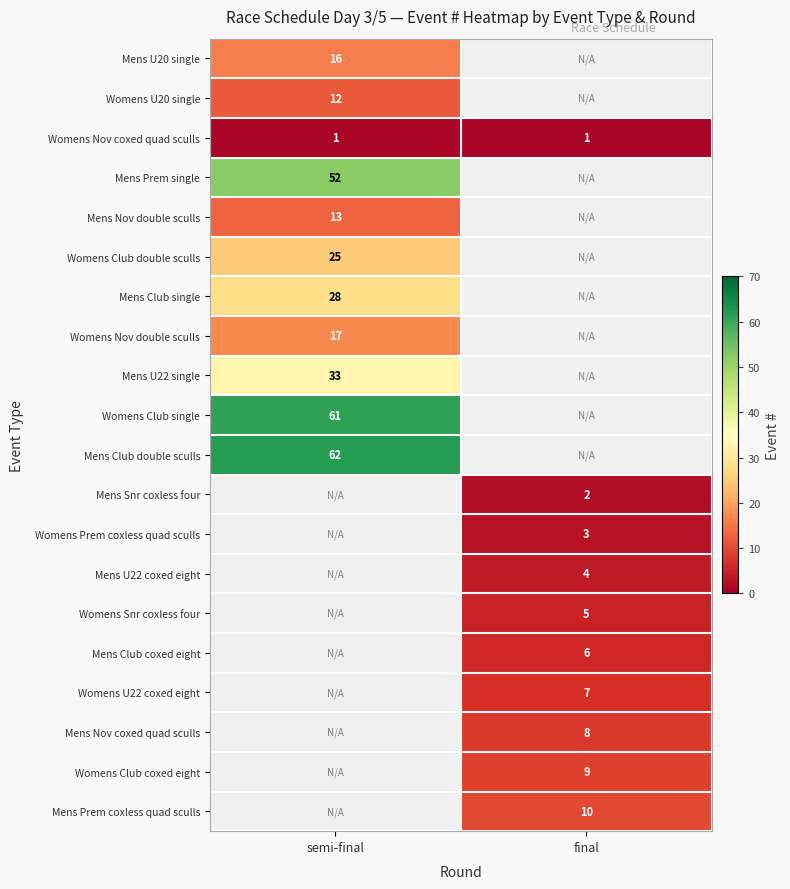

The value of Mens Nov double sculls at semi-final is 19. True or false?

False